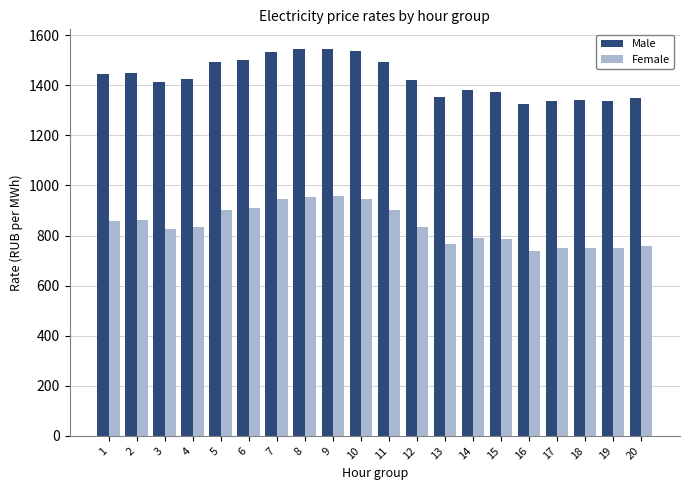

List the series in order of their overall mean, lowest first.

Female, Male